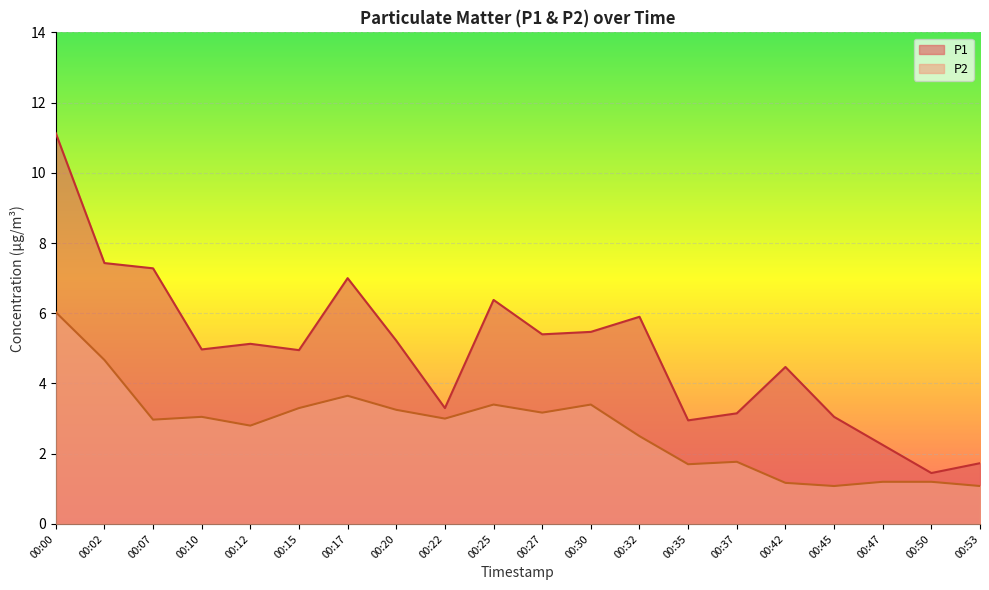

Reading right to left, list all the values displayed in this chart.

P1: 1.7	1.4	2.2	3.0	4.5	3.1	3.0	5.9	5.5	5.4	6.4	3.3	5.2	7.0	5.0	5.1	5.0	7.3	7.4	11.1
P2: 1.1	1.2	1.2	1.1	1.2	1.8	1.7	2.5	3.4	3.2	3.4	3.0	3.2	3.6	3.3	2.8	3.0	3.0	4.7	6.0